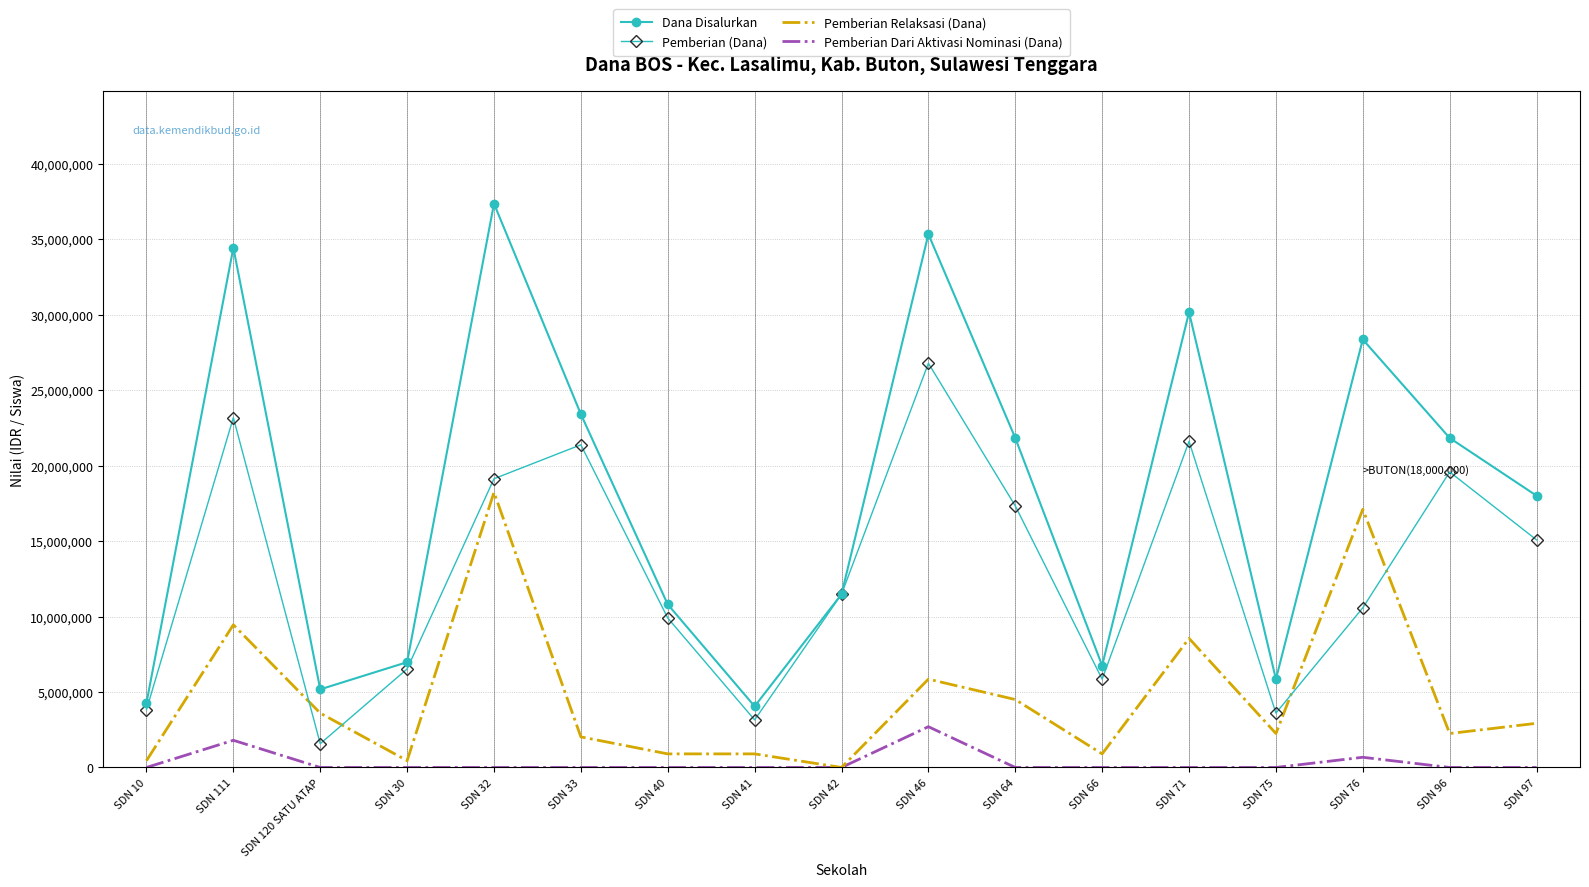

At SDN 96, list the series in order from largest to smallest.

Dana Disalurkan, Pemberian (Dana), Pemberian Relaksasi (Dana), Pemberian Dari Aktivasi Nominasi (Dana)